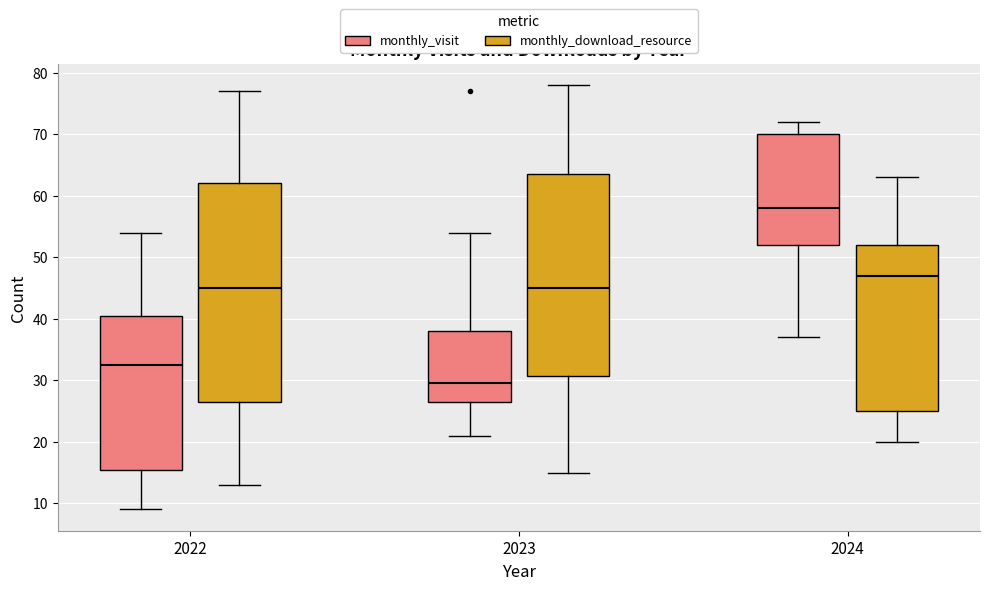

Which box's median line is the highest?

2024 (monthly_visit)